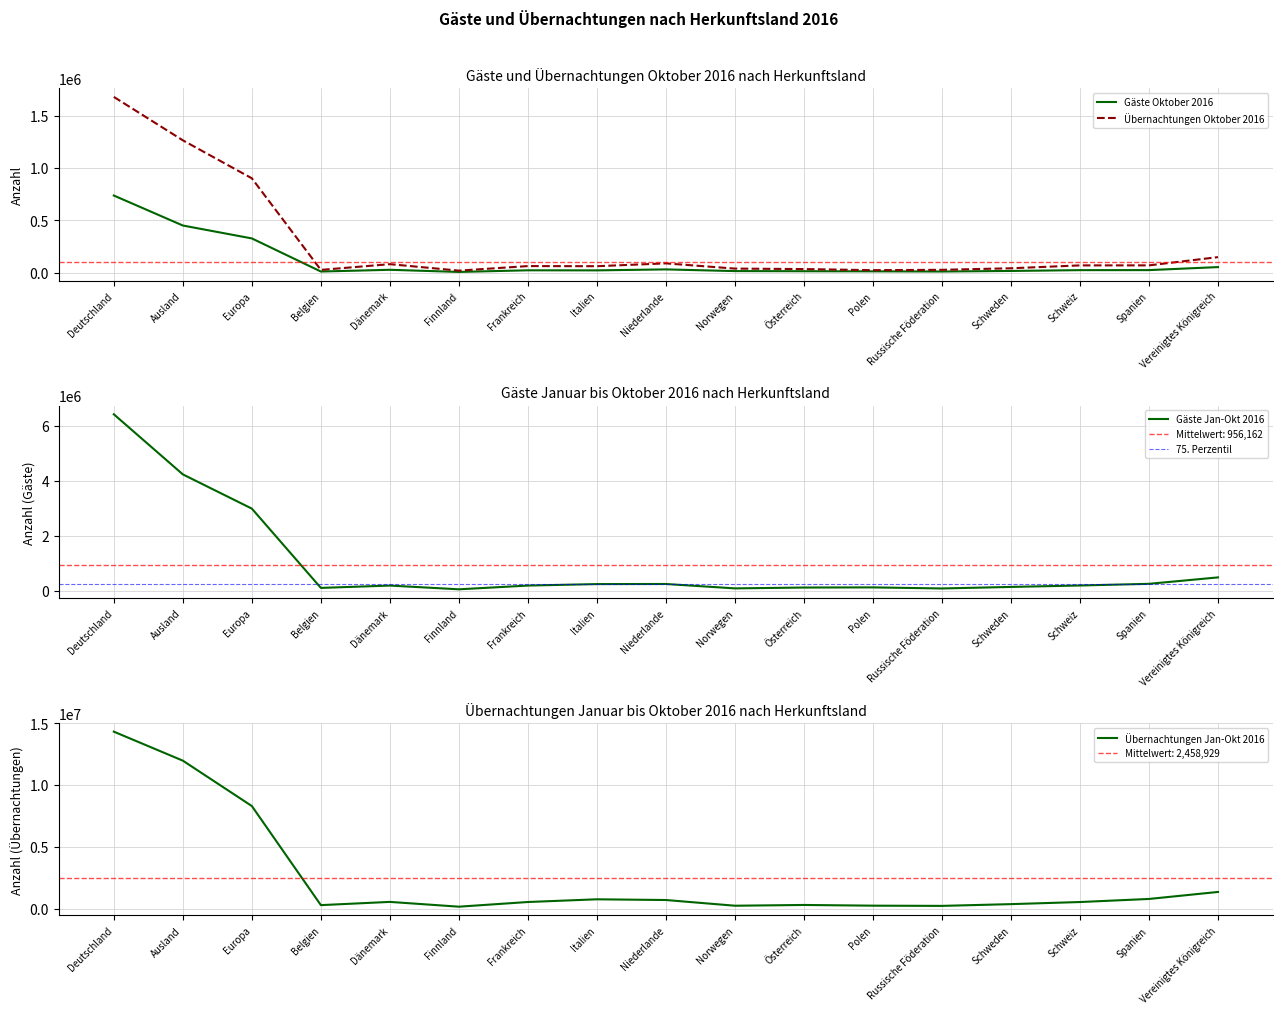

What are all the series names shown in the legend?

Gäste Oktober 2016, Übernachtungen Oktober 2016, Gäste Jan-Okt 2016, Übernachtungen Jan-Okt 2016